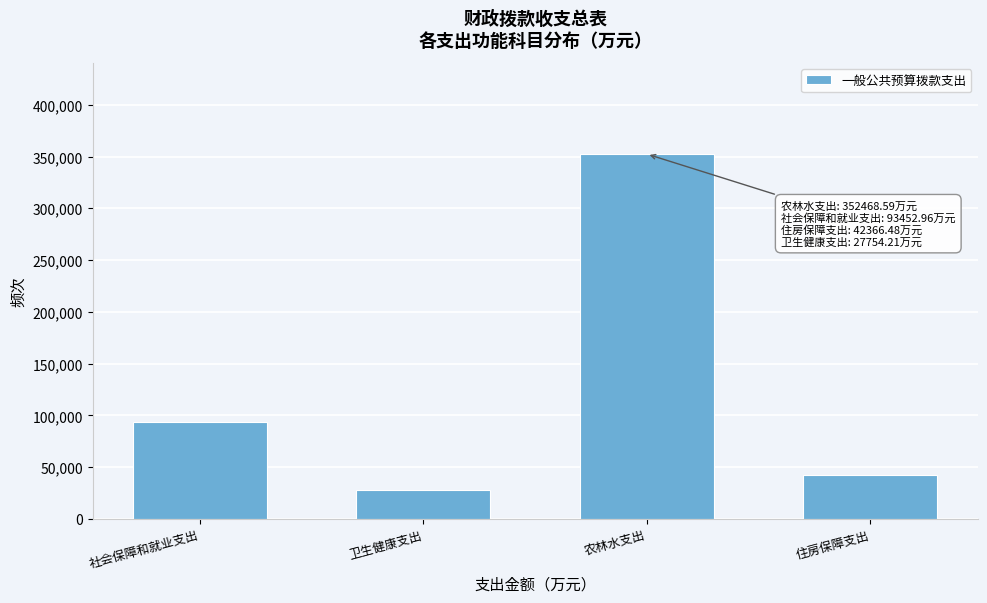

Reading left to right, what are all the values shown in this chart?

社会保障和就业支出=93453.0	卫生健康支出=27754.2	农林水支出=352468.6	住房保障支出=42366.5